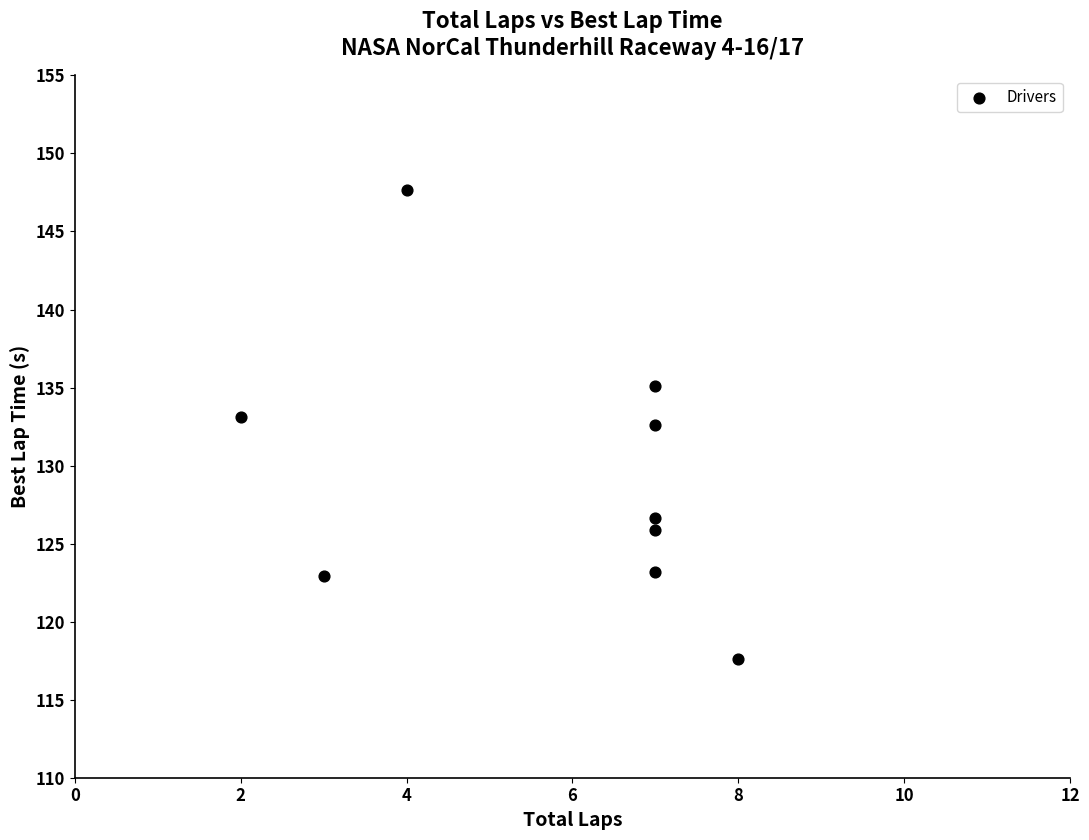

What is the range of X values (max minus min)?

6.0